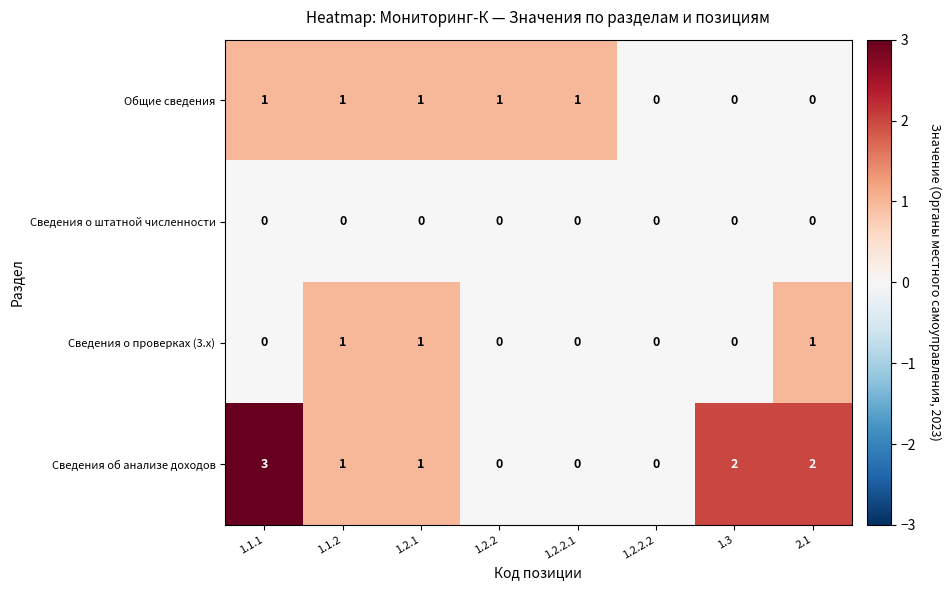

Count the Сведения о проверках (3.x) values in the range 0 to 1.

8